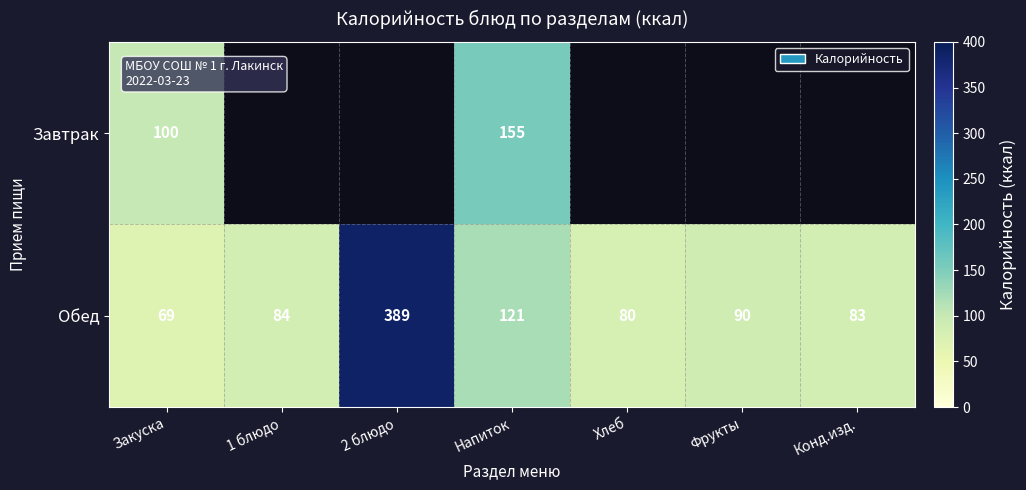

At which category is the sum across all series the highest?

Напиток